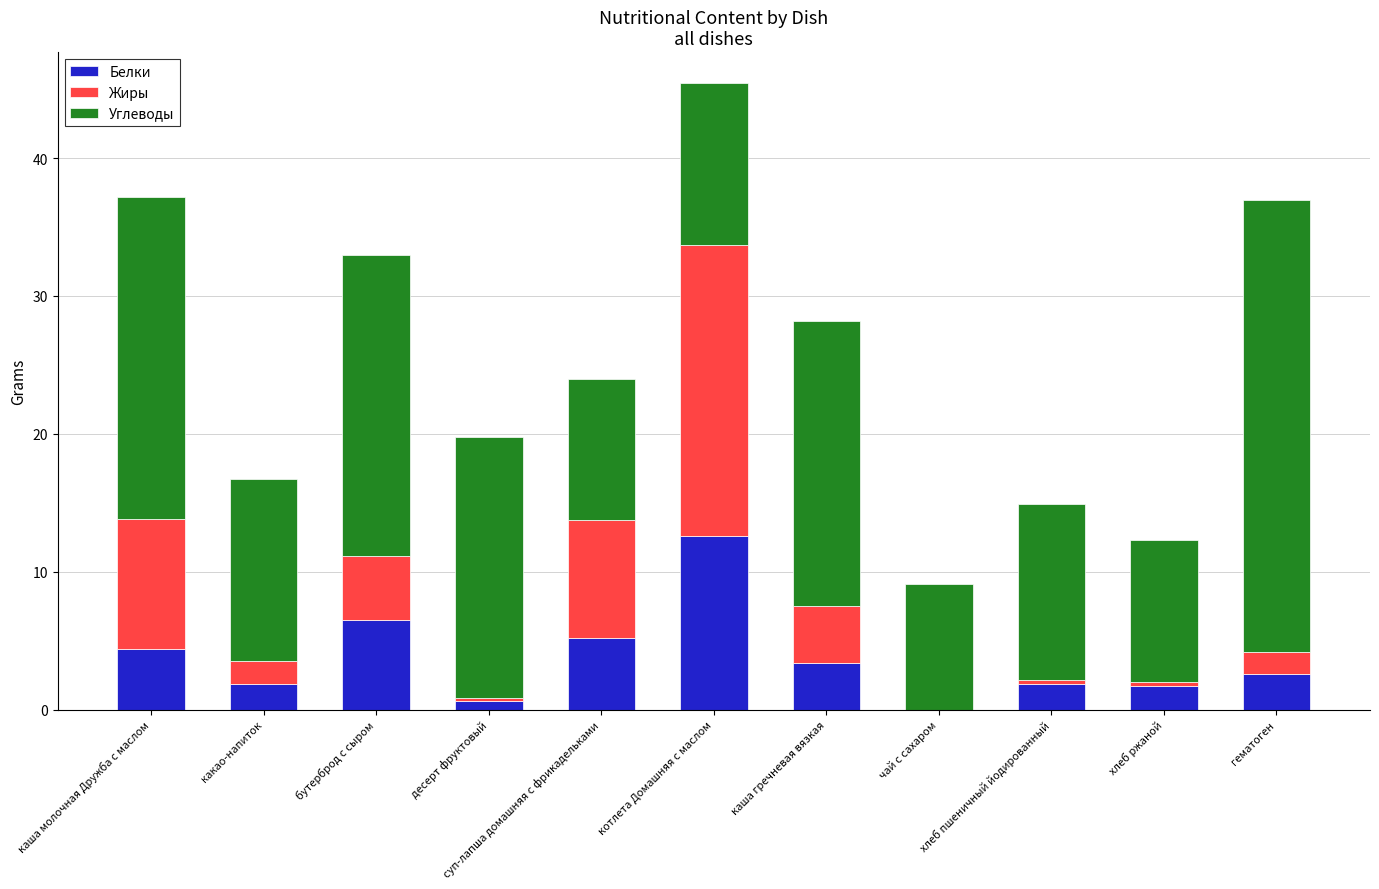

What is the highest value of the Белки series?

12.6